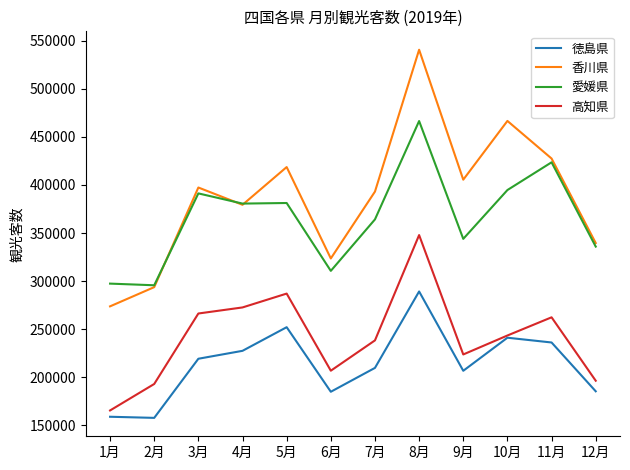

Is it true that 香川県 equals 393090 at 7月?

True